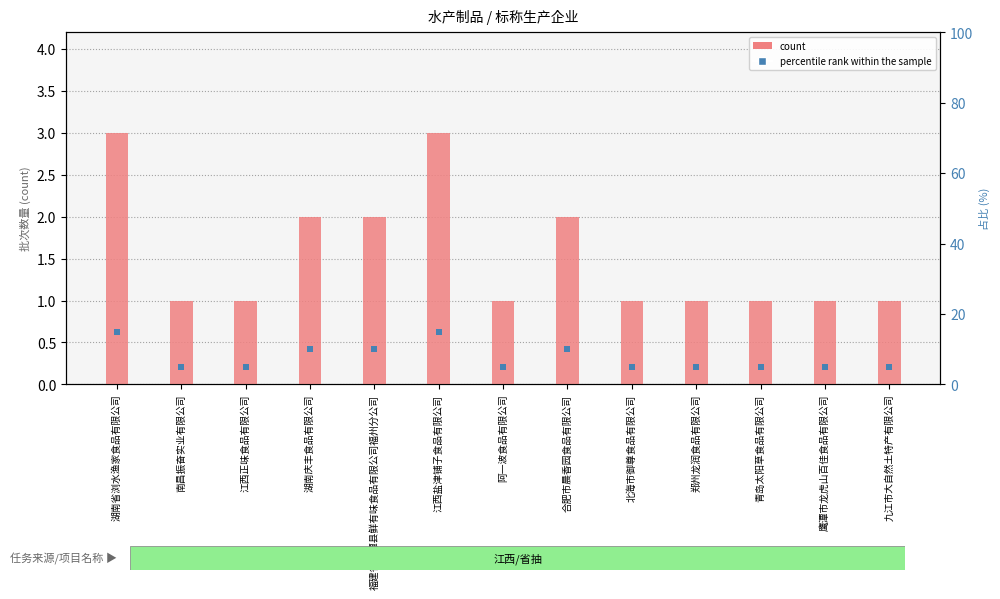

Which series has the widest spread of Y values?

percentile rank within the sample